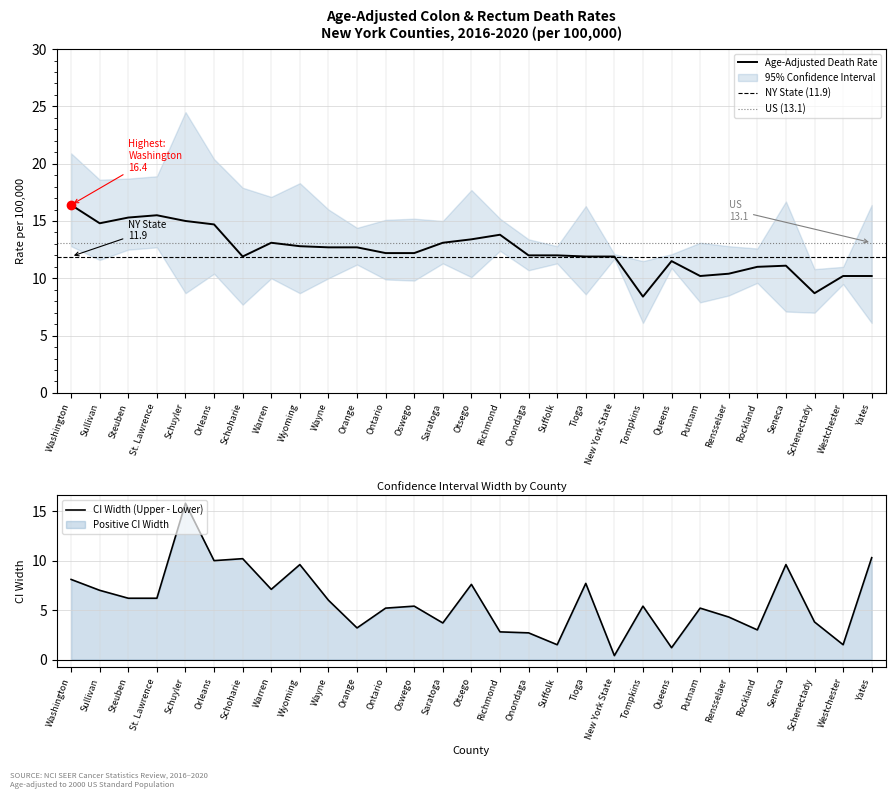

Where does the Lower CI series first go above 10?

Washington